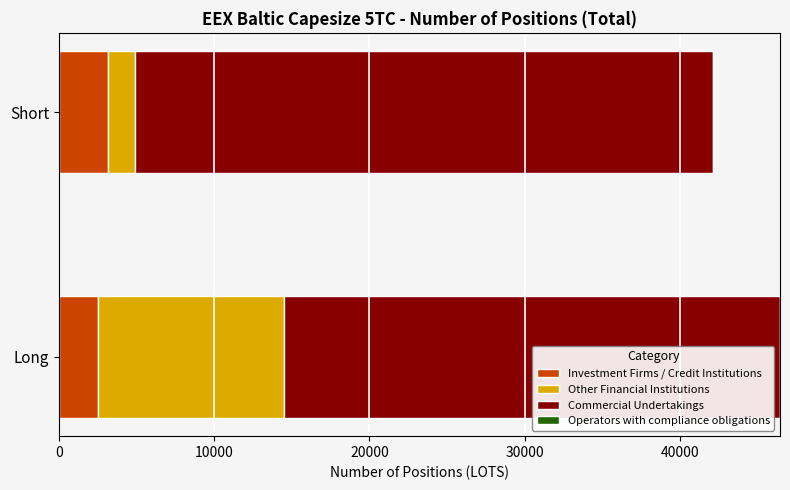

True or false: Investment Firms / Credit Institutions has a value of 3152.8 at Short.

True